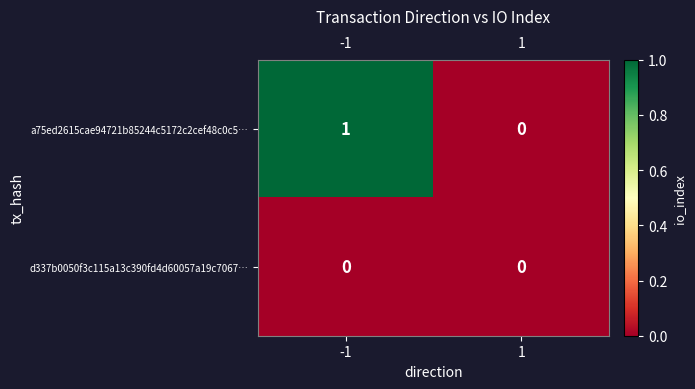

The a75ed2615cae94721b85244c5172c2cef48c0c5… series shows 1 at -1. True or false?

True